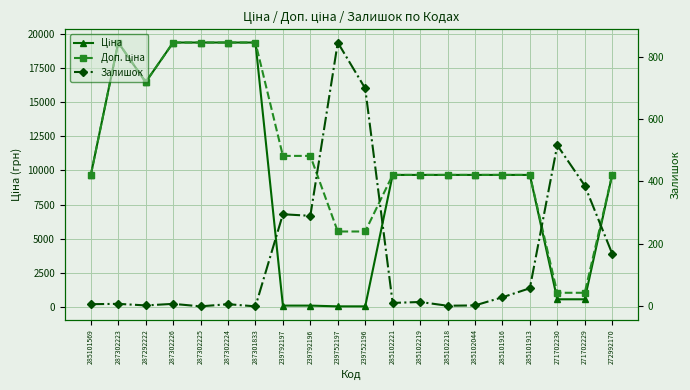

What are all the series names shown in the legend?

Ціна, Доп. ціна, Залишок